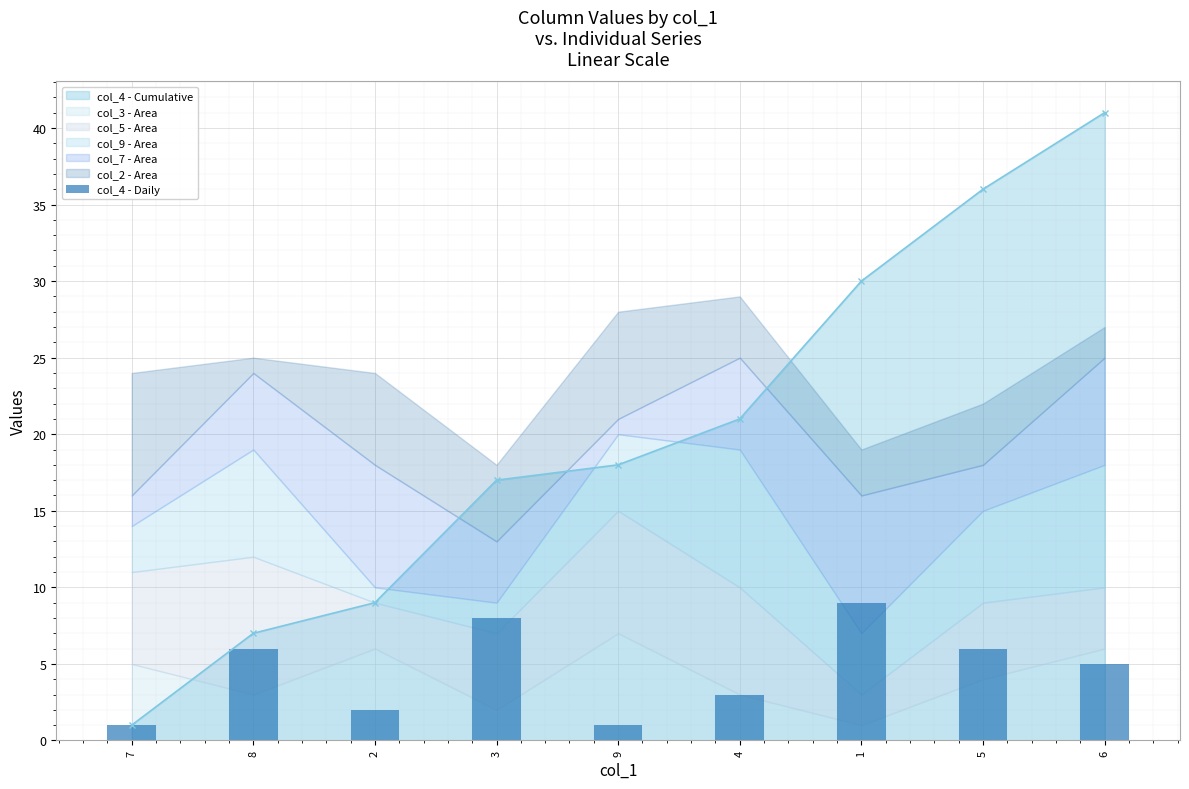

What is the label of the 1st bar from the left?

7